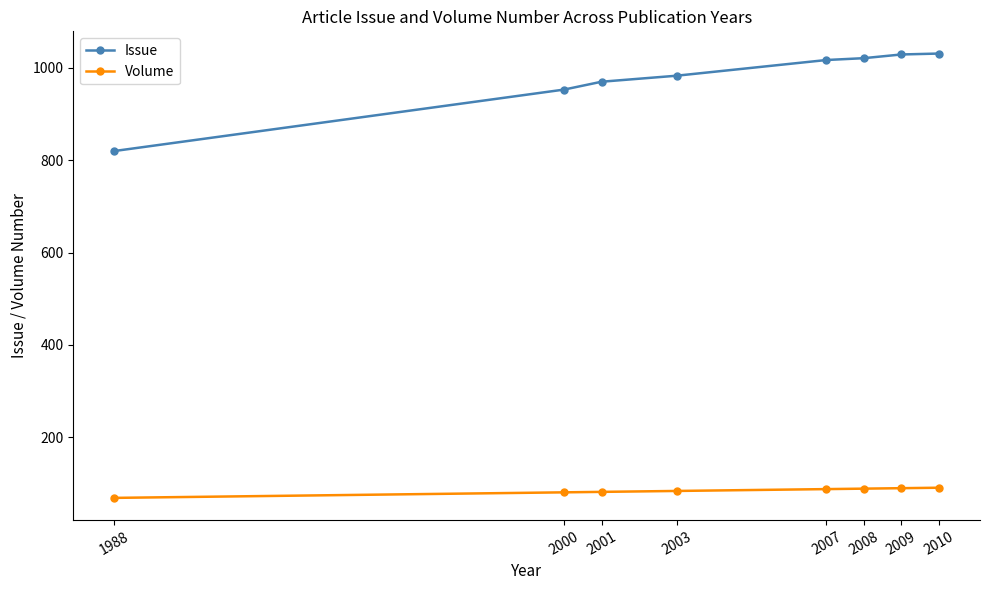

Which series has the largest total across all categories?

Issue